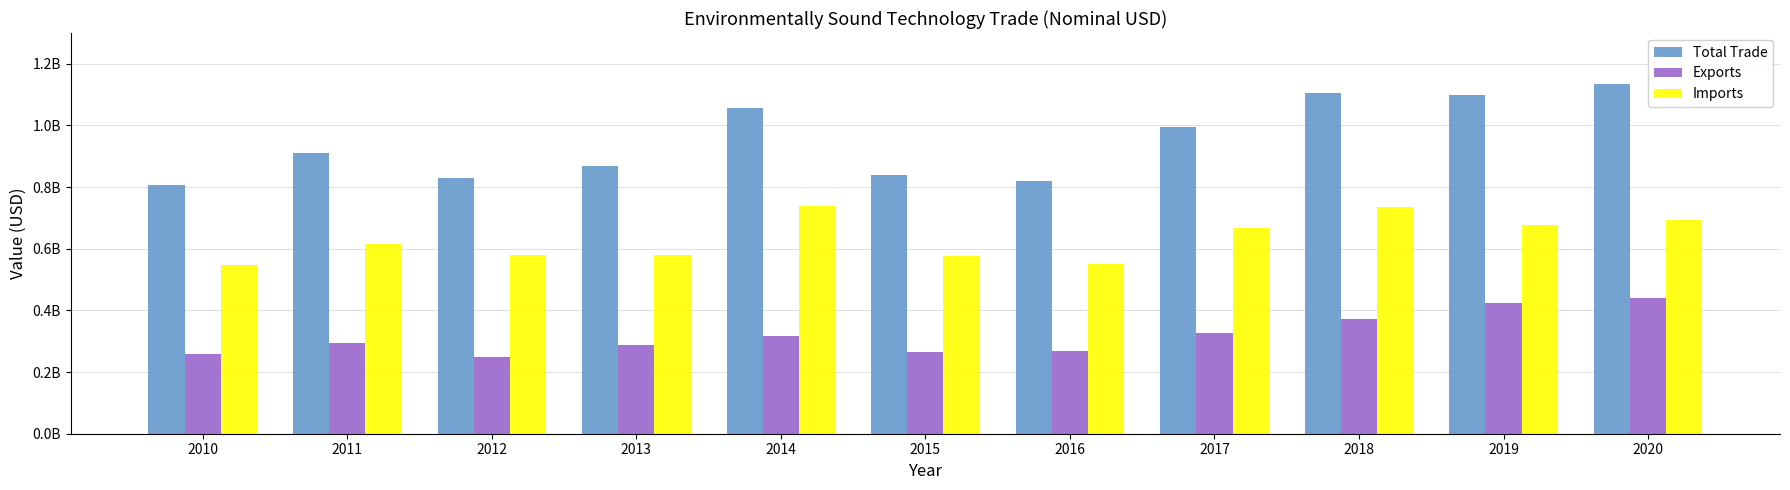

Reading left to right, transcribe all the data shown in this chart.

Total Trade: 807404829	909534614	828592009	867795094	1055825314	840479292	820185911	994149512	1106899563	1099211216	1135049732
Exports: 259121986	292867322	249659960	287045317	316051618	264719782	268504132	325846642	371773743	423096732	440116755
Imports: 548282843	616667292	578932049	580749777	739773696	575759510	551681779	668302870	735125820	676114484	694932977